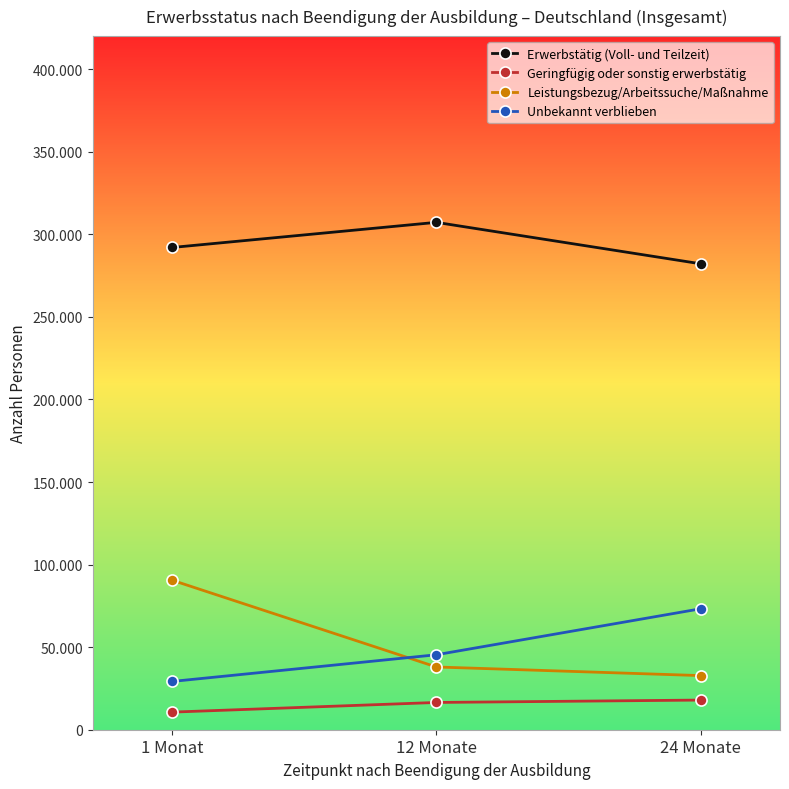

What is the minimum value shown in the chart?

10654